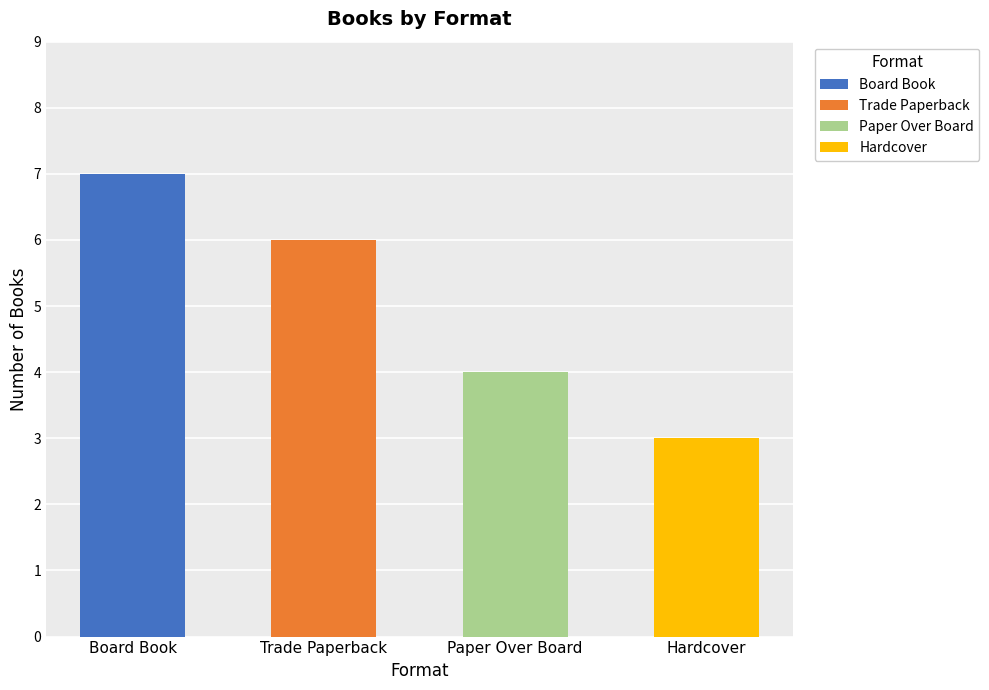

Reading left to right, transcribe all the data shown in this chart.

Board Book=7	Trade Paperback=6	Paper Over Board=4	Hardcover=3